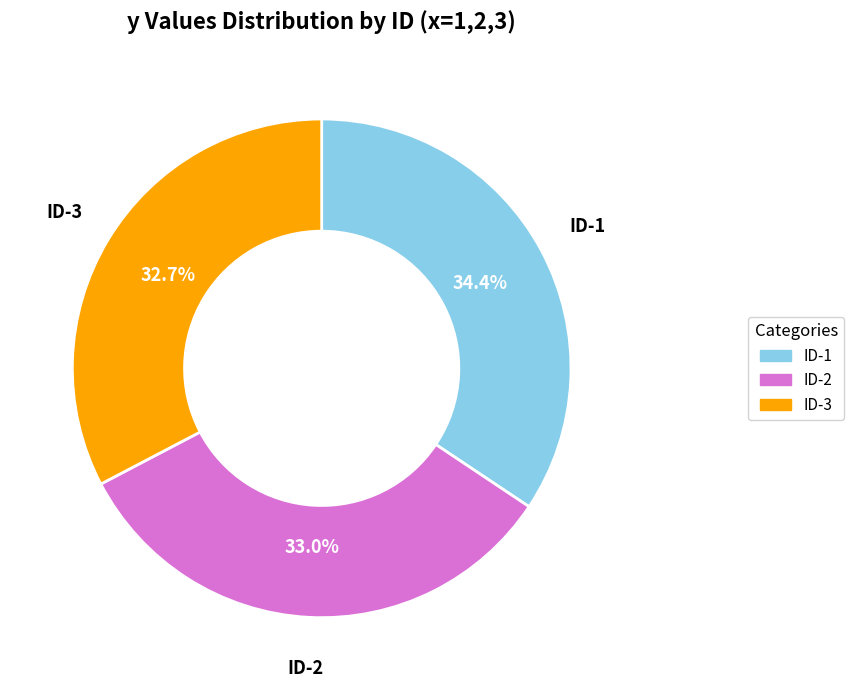

How many slices are in this pie chart?

3